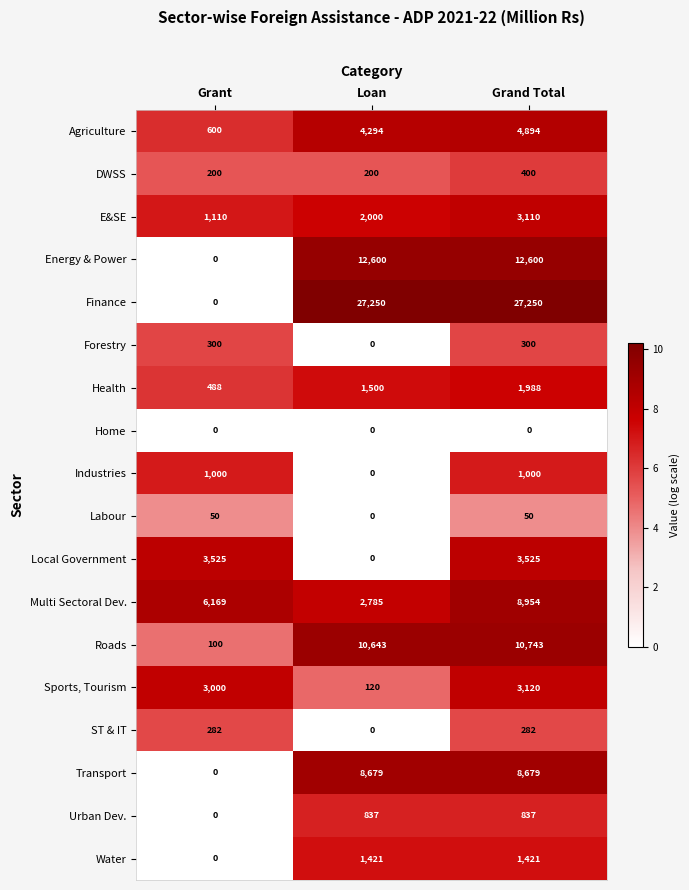

What is the difference between the highest and lowest values at Loan?

27250